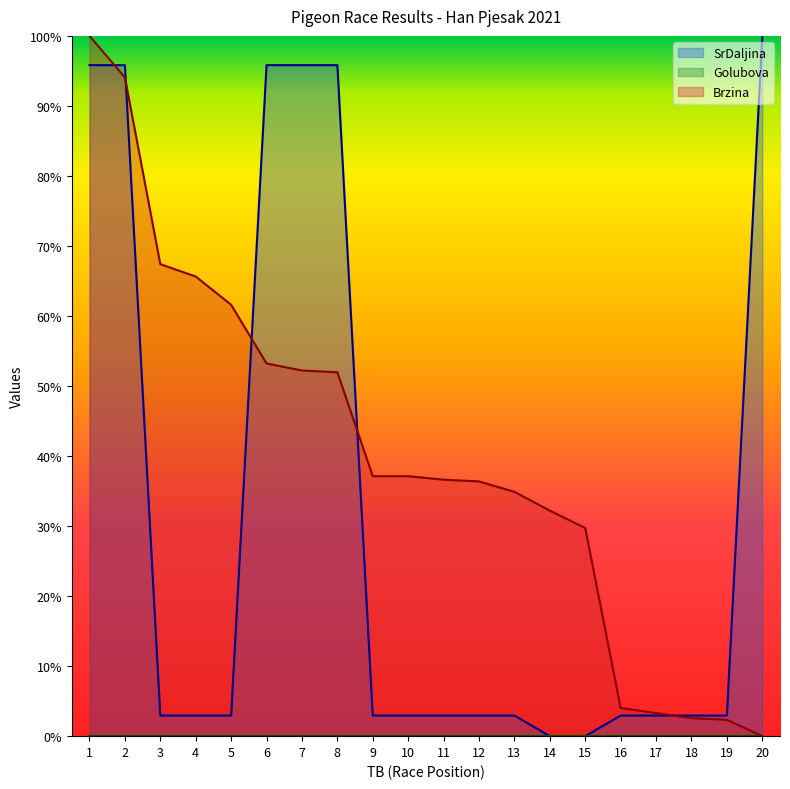

Reading left to right, what are all the values shown in this chart?

SrDaljina: 1.0	1.0	0.0	0.0	0.0	1.0	1.0	1.0	0.0	0.0	0.0	0.0	0.0	0.0	0.0	0.0	0.0	0.0	0.0	1.0
Brzina: 1.0	0.9	0.7	0.7	0.6	0.5	0.5	0.5	0.4	0.4	0.4	0.4	0.3	0.3	0.3	0.0	0.0	0.0	0.0	0.0